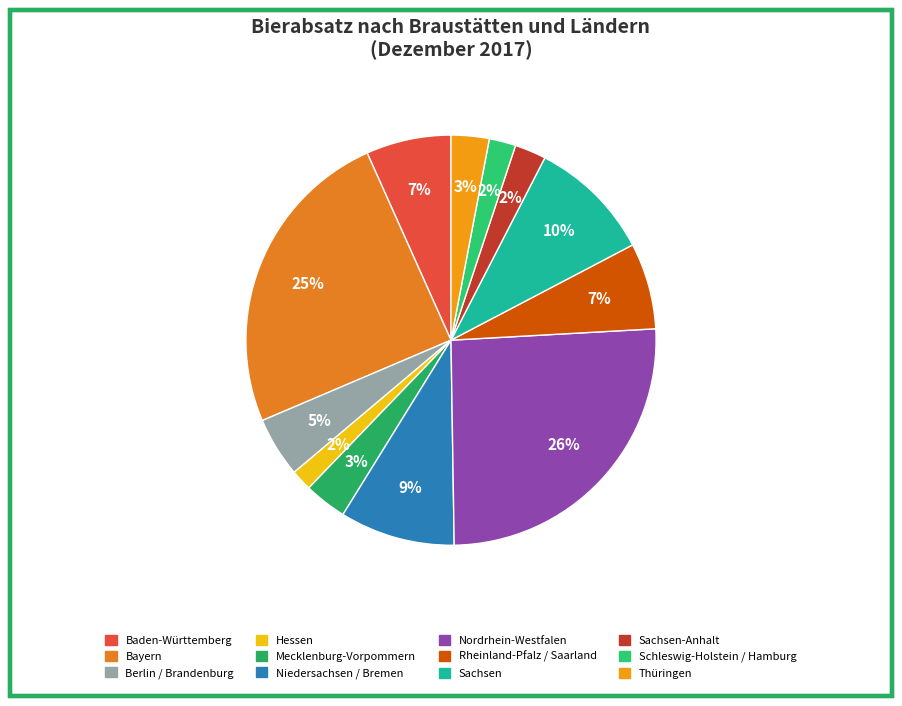

Is there a majority slice in this chart?

No